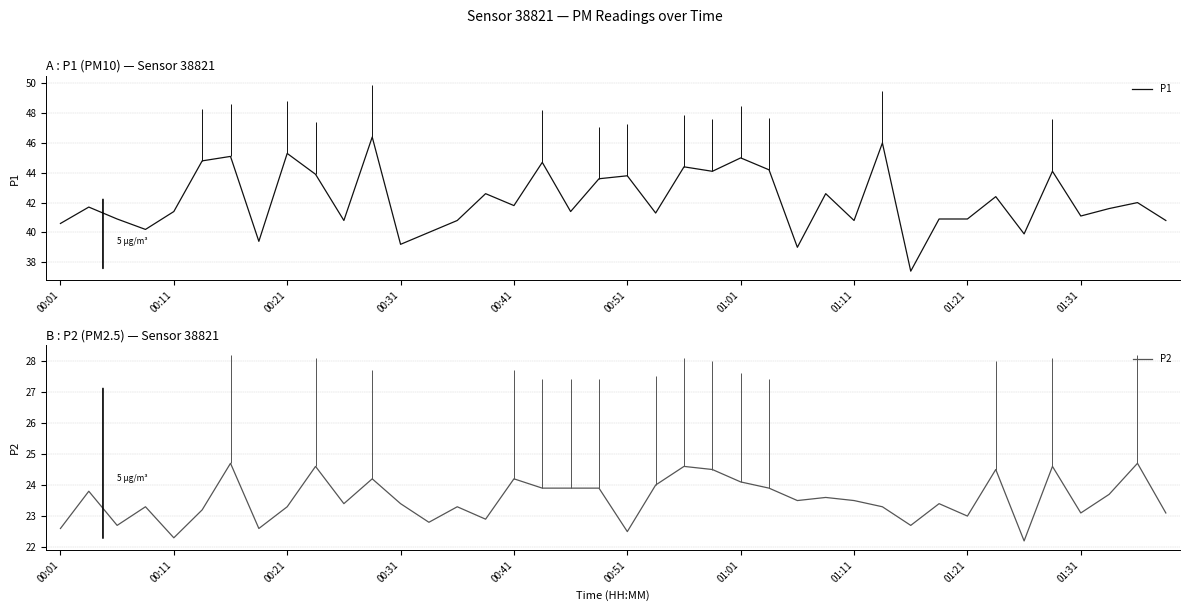

What is the highest value of the P1 series?

46.4